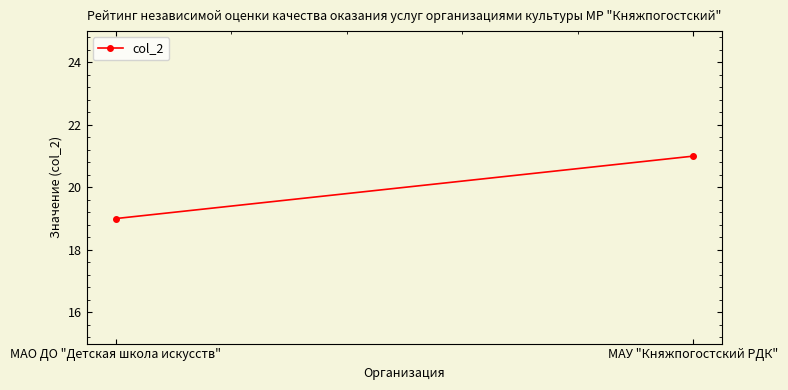

Reading left to right, list all the values displayed in this chart.

МАО ДО "Детская школа искусств"=19	МАУ "Княжпогостский РДК"=21